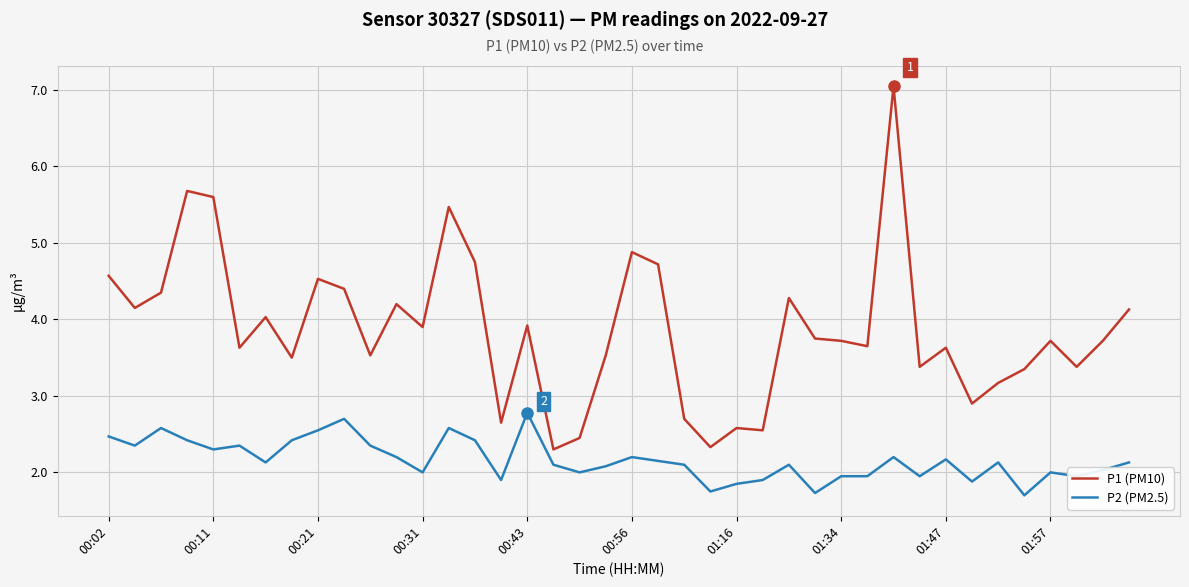

Which series has the widest spread of values?

P1 (PM10)